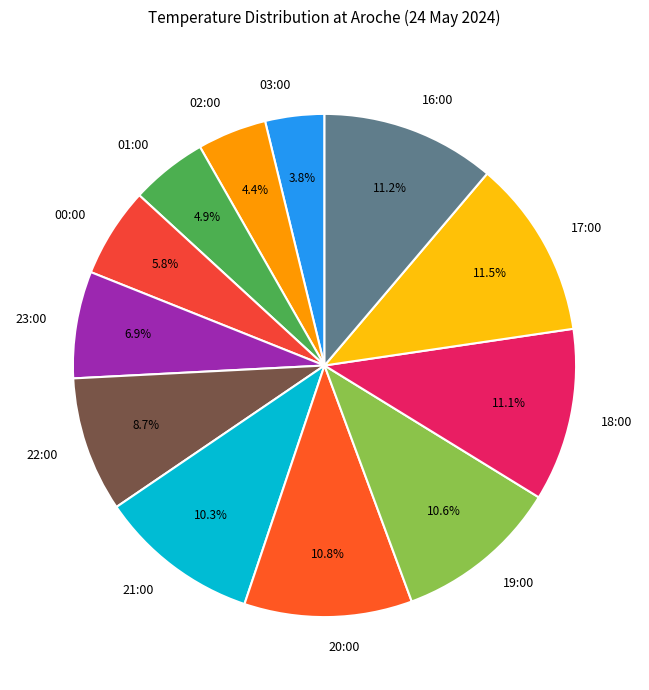

To the nearest percent, what portion does 03:00 represent?

4%